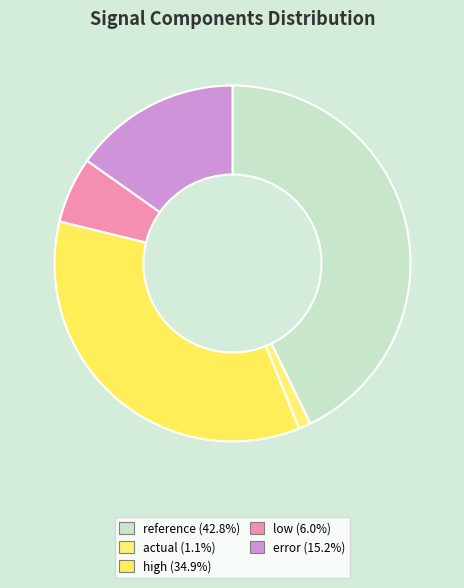

How many slices are in this pie chart?

5